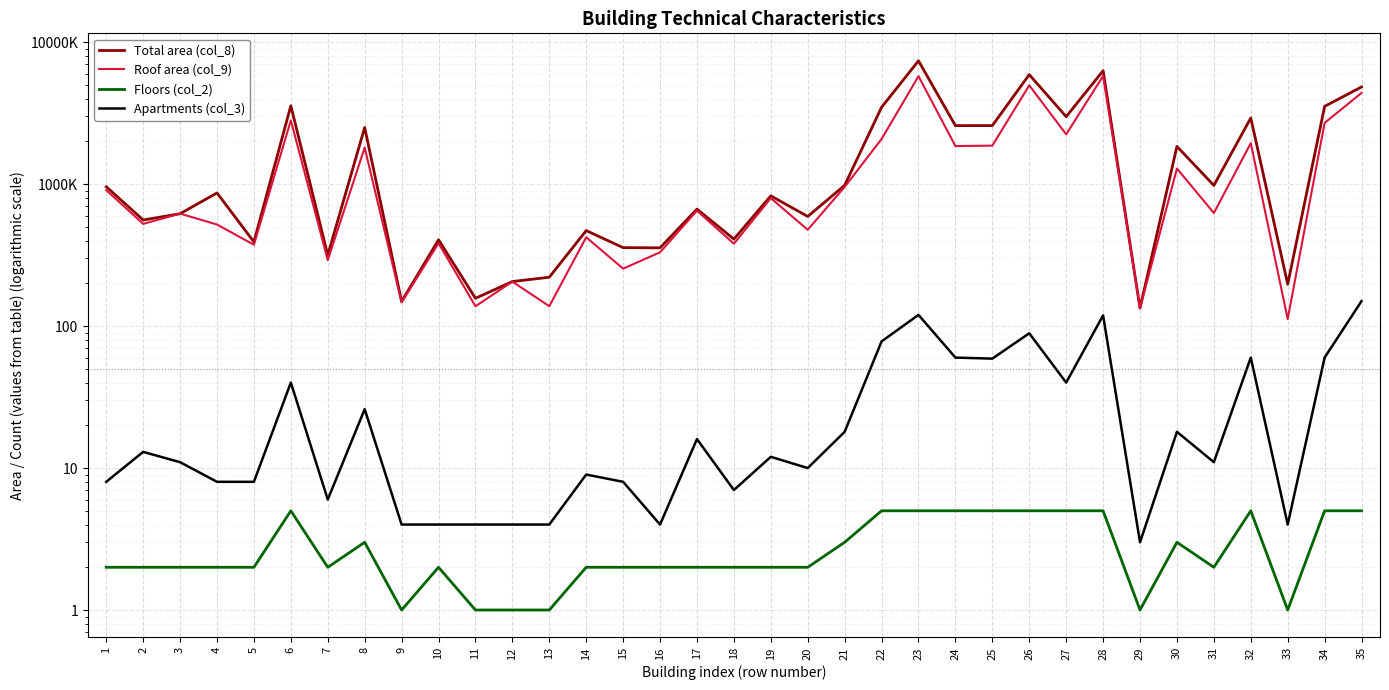

Reading left to right, list all the values displayed in this chart.

Total area (col_8): 1=959.0	2=559.0	3=619.0	4=867.0	5=392.0	6=3566.0	7=316.0	8=2508.0	9=149.0	10=406.0	11=157.0	12=206.0	13=221.0	14=471.0	15=357.0	16=356.0	17=667.0	18=410.0	19=827.0	20=592.0	21=981.0	22=3481.0	23=7396.0	24=2583.0	25=2586.0	26=5909.0	27=2989.0	28=6294.0	29=134.0	30=1844.0	31=980.0	32=2927.0	33=197.0	34=3531.0	35=4839.0
Roof area (col_9): 1=907.0	2=524.7	3=620.1	4=519.4	5=374.2	6=2814.9	7=291.6	8=1810.0	9=147.0	10=383.4	11=138.0	12=205.6	13=138.1	14=422.6	15=253.9	16=331.1	17=650.2	18=380.4	19=797.3	20=476.9	21=956.4	22=2079.2	23=5760.4	24=1854.9	25=1868.2	26=4968.4	27=2243.2	28=5779.4	29=133.6	30=1288.8	31=626.3	32=1943.2	33=112.1	34=2701.8	35=4391.5
Floors (col_2): 1=2.0	2=2.0	3=2.0	4=2.0	5=2.0	6=5.0	7=2.0	8=3.0	9=1.0	10=2.0	11=1.0	12=1.0	13=1.0	14=2.0	15=2.0	16=2.0	17=2.0	18=2.0	19=2.0	20=2.0	21=3.0	22=5.0	23=5.0	24=5.0	25=5.0	26=5.0	27=5.0	28=5.0	29=1.0	30=3.0	31=2.0	32=5.0	33=1.0	34=5.0	35=5.0
Apartments (col_3): 1=8.0	2=13.0	3=11.0	4=8.0	5=8.0	6=40.0	7=6.0	8=26.0	9=4.0	10=4.0	11=4.0	12=4.0	13=4.0	14=9.0	15=8.0	16=4.0	17=16.0	18=7.0	19=12.0	20=10.0	21=18.0	22=78.0	23=120.0	24=60.0	25=59.0	26=89.0	27=40.0	28=119.0	29=3.0	30=18.0	31=11.0	32=60.0	33=4.0	34=60.0	35=150.0